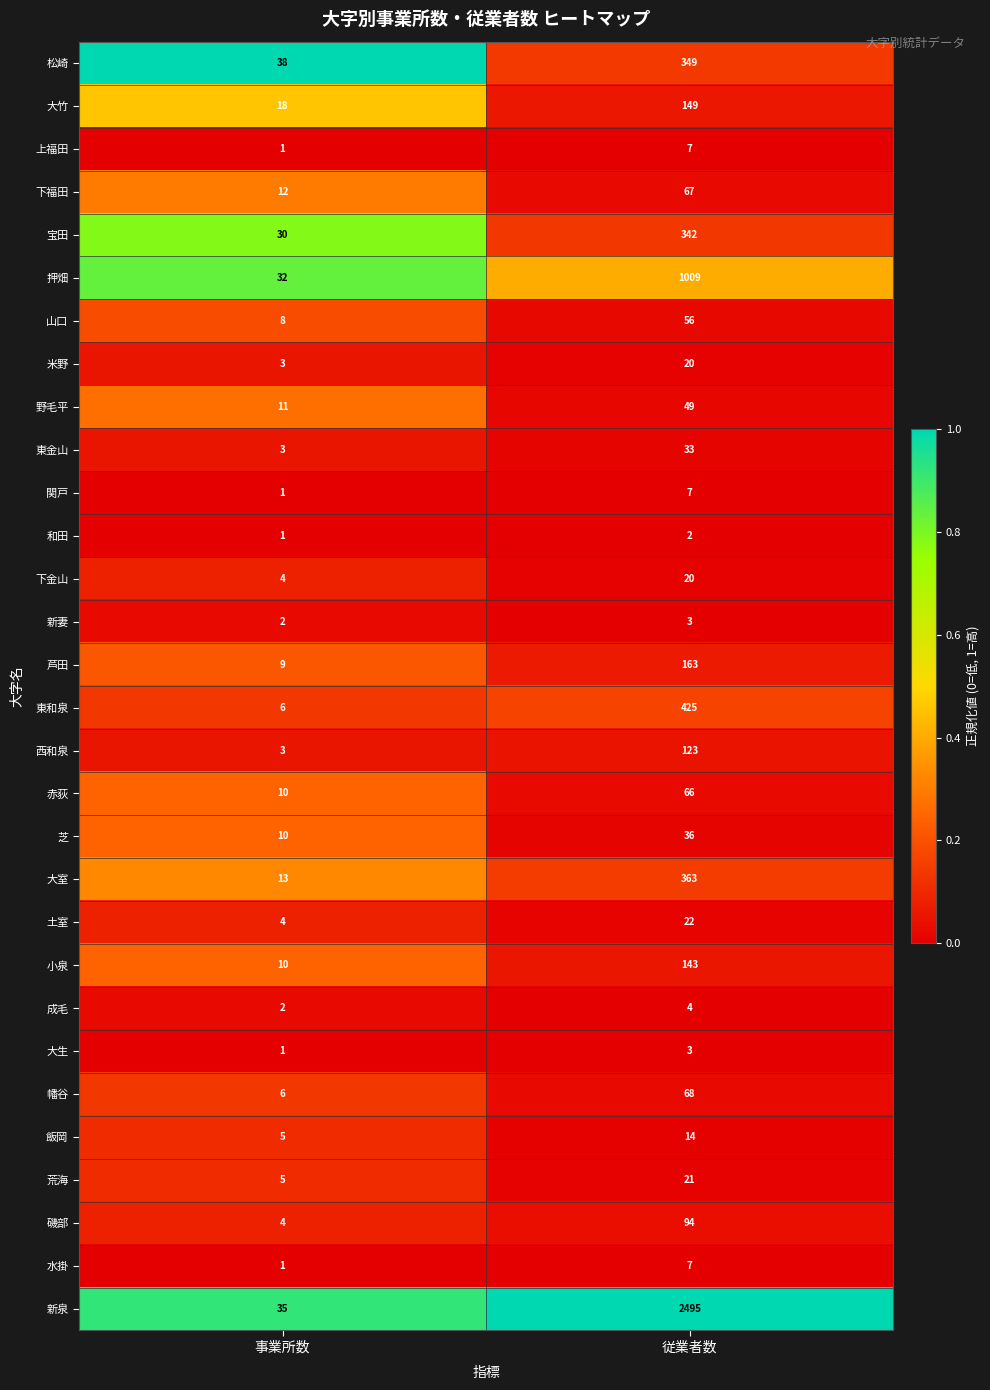

At which category is the sum across all series the highest?

従業者数